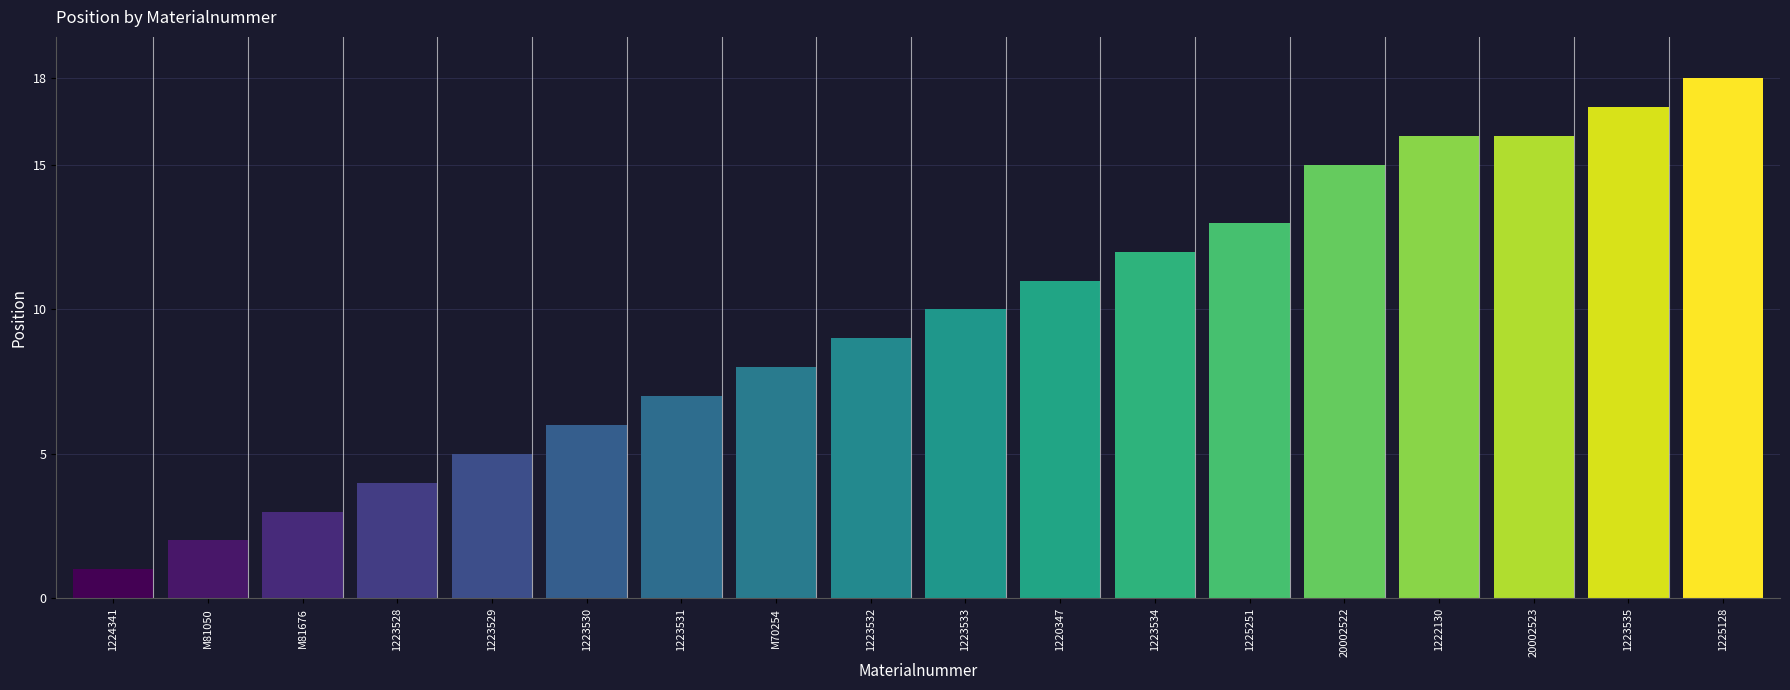

What is the sum of the values at M81050 and 20002522?

17